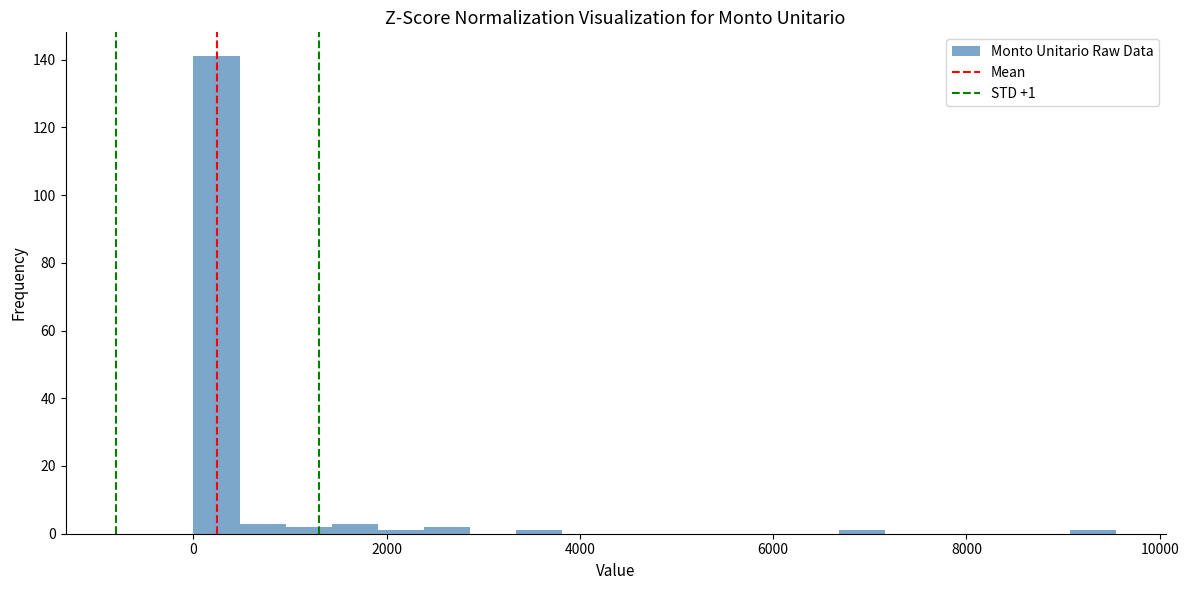

Around what value on the x-axis is the tallest bar? Give the approximate position of its centre, as read against the axis.

200